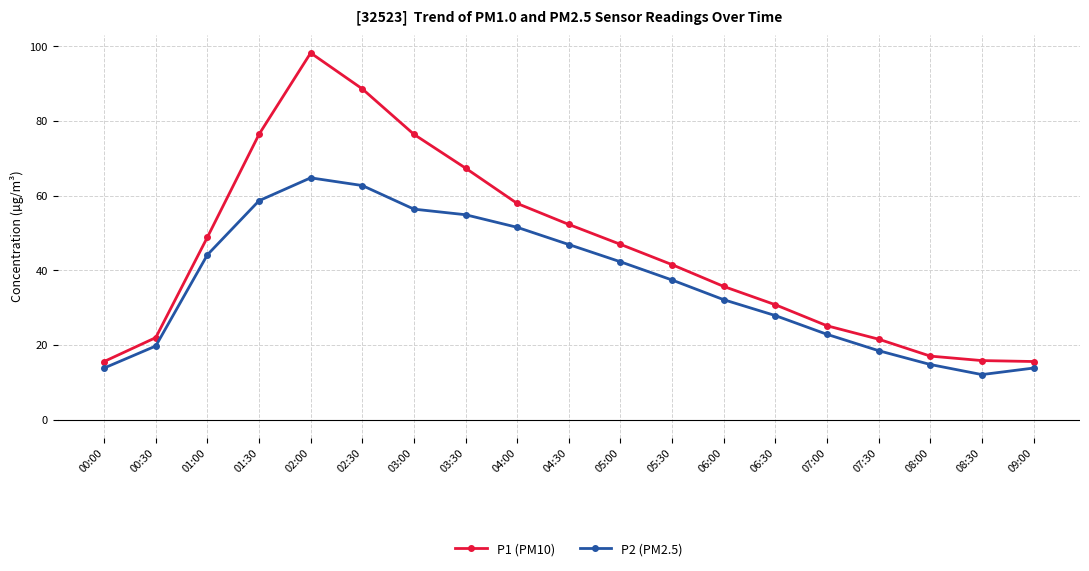

What is the sum of the P1 (PM10) values at 03:30 and 00:00?

83.0